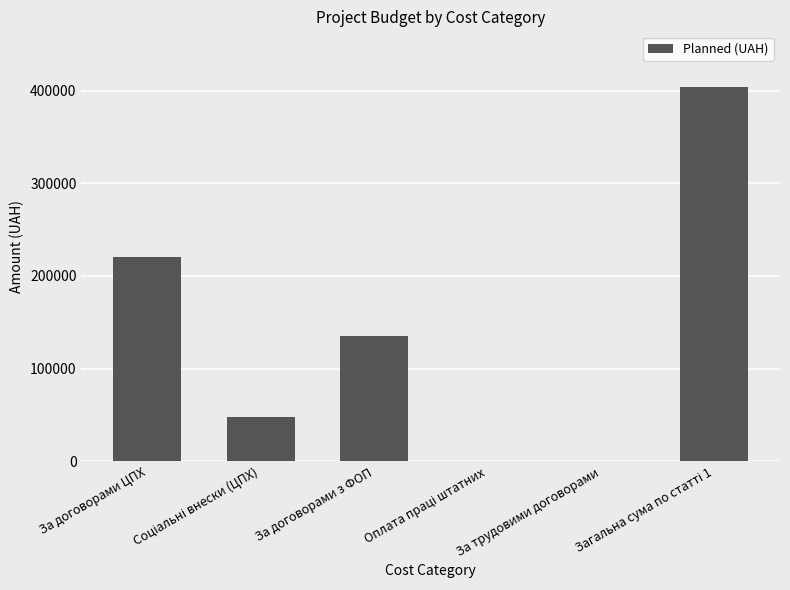

What is the sum of all values?

806800